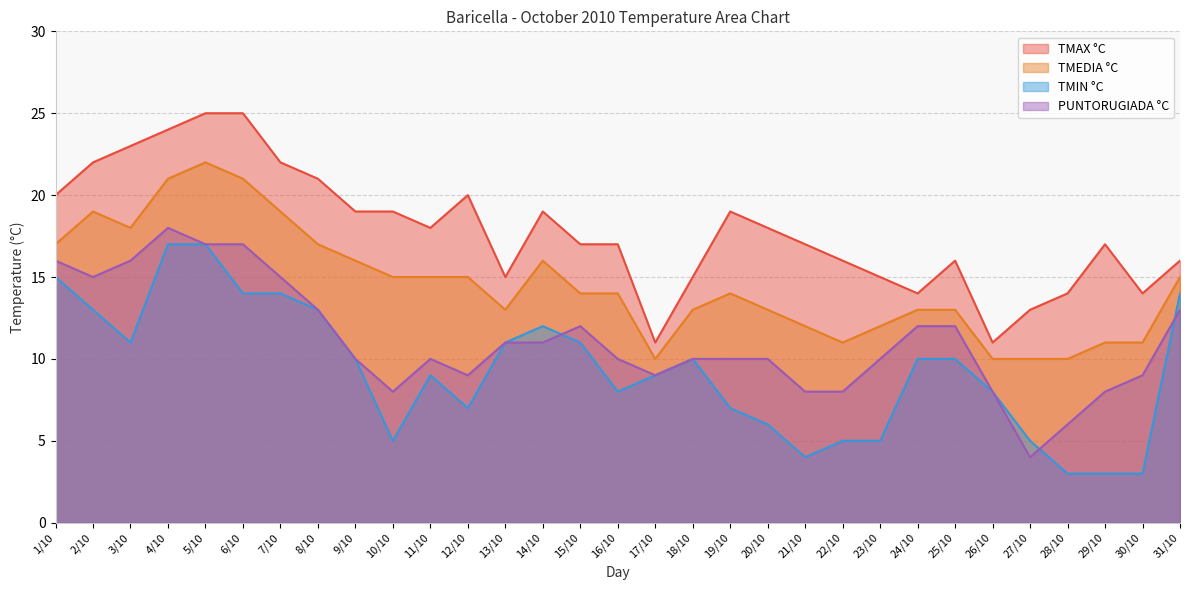

What is the label of the 23rd point from the right?

9/10